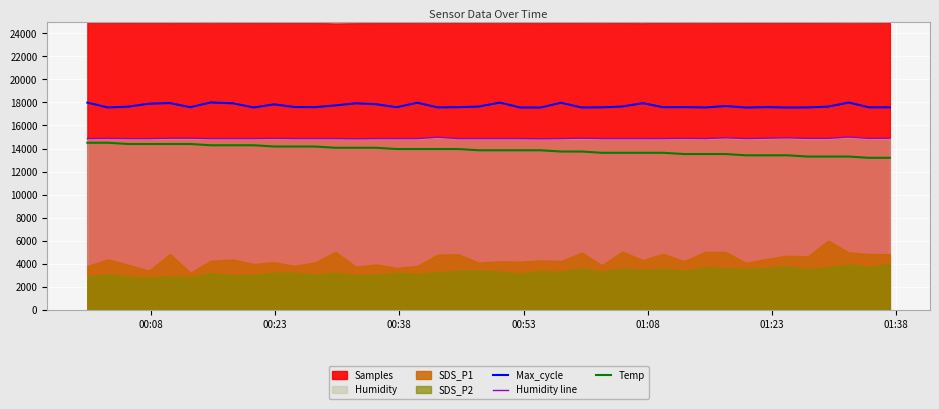

What is the highest value of the Humidity line series?

15000.0